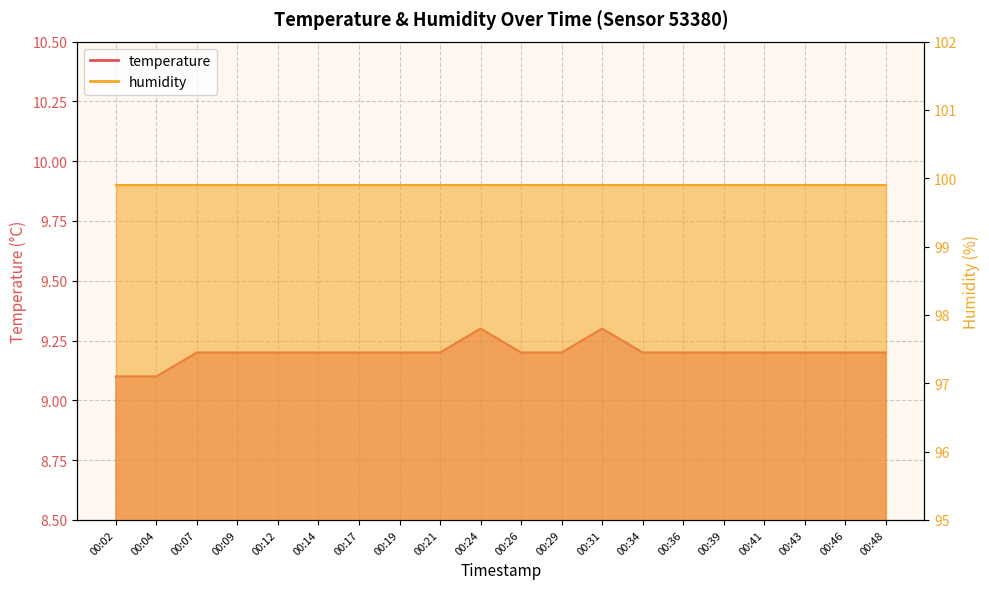

What is the value of the 11th point from the left?

9.2